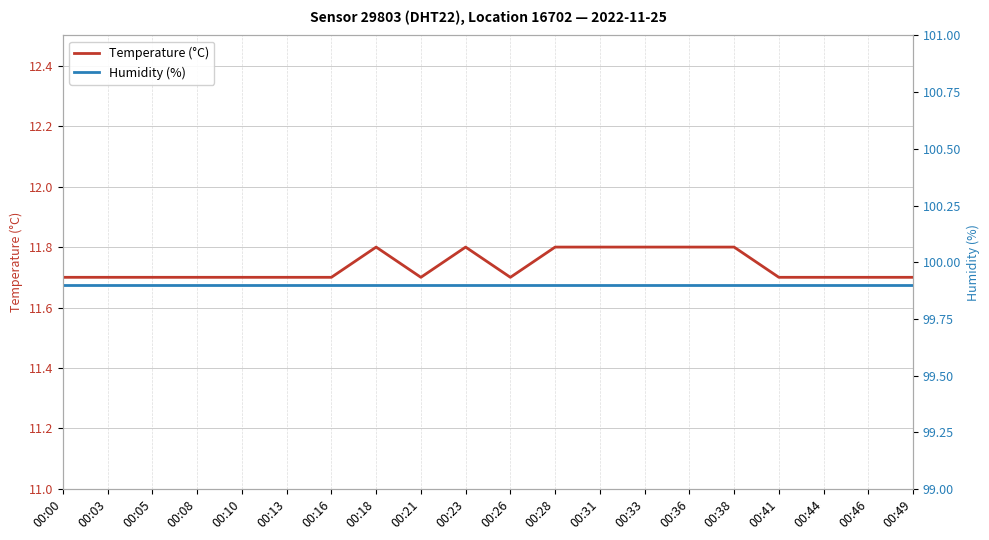

Count the number of data series in this chart.

2